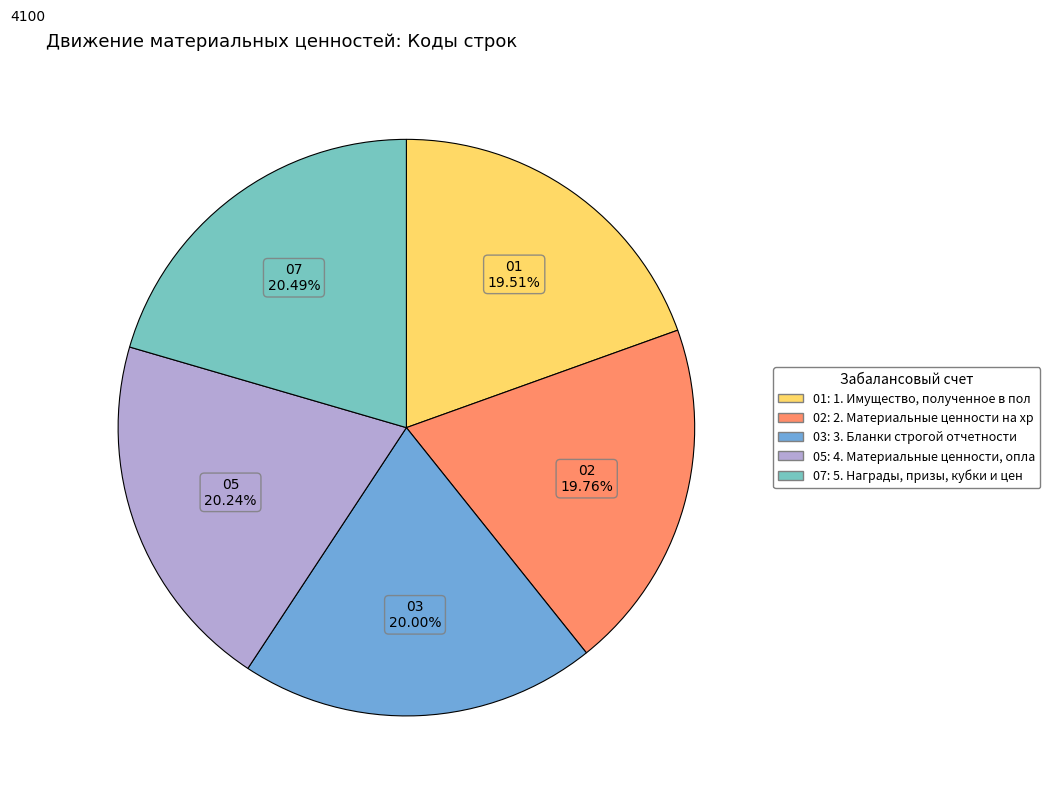

How many slices are in this pie chart?

5